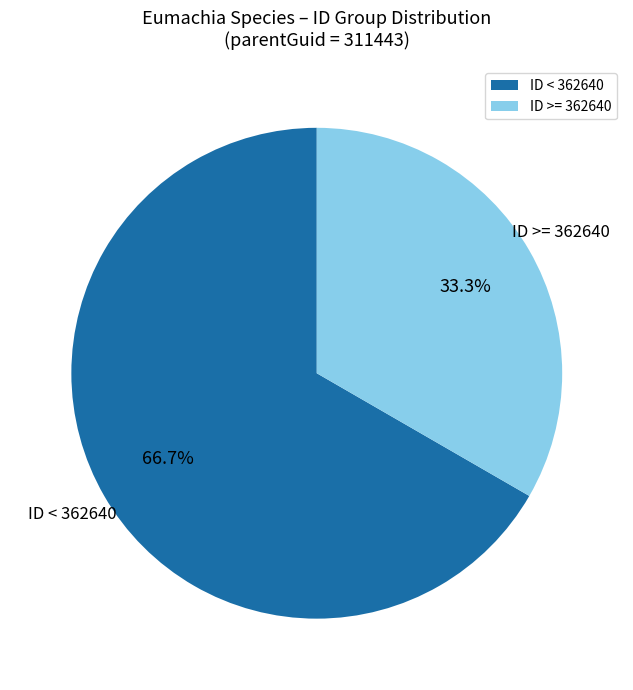

Rank the categories by value from lowest to highest.

ID >= 362640, ID < 362640